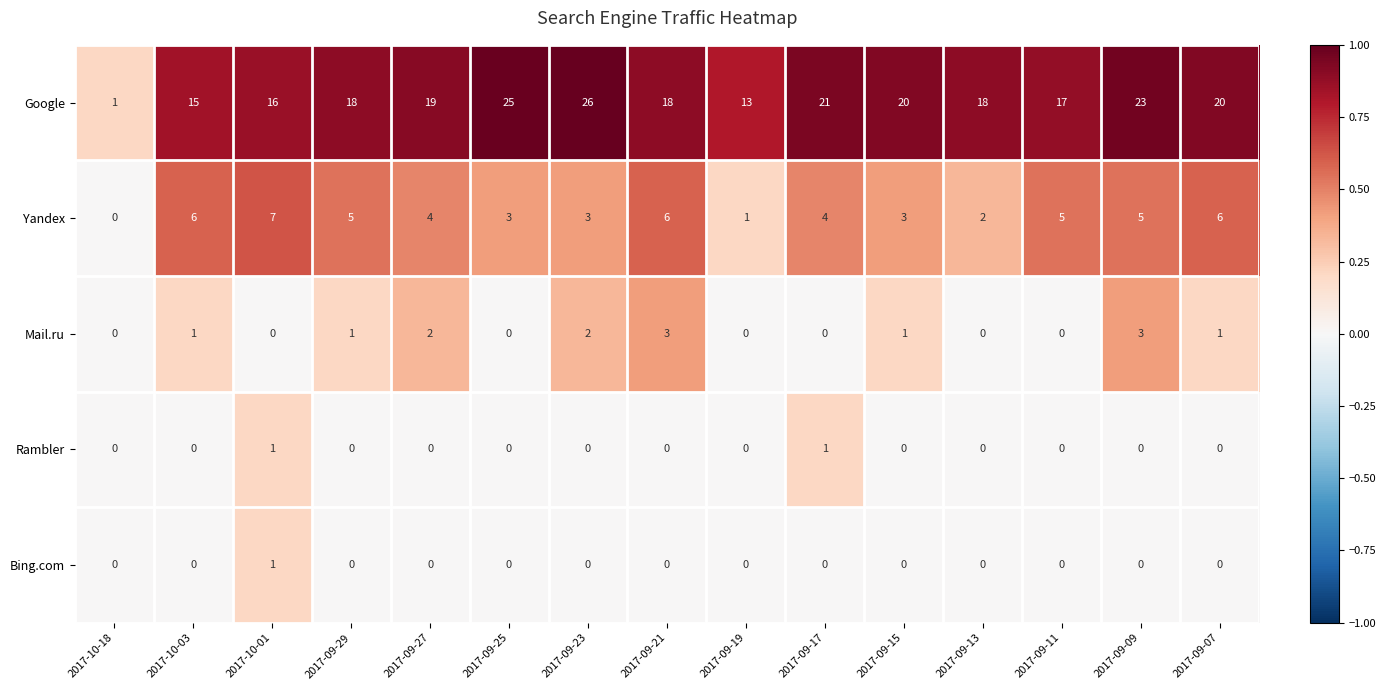

How many series are shown in this chart?

5